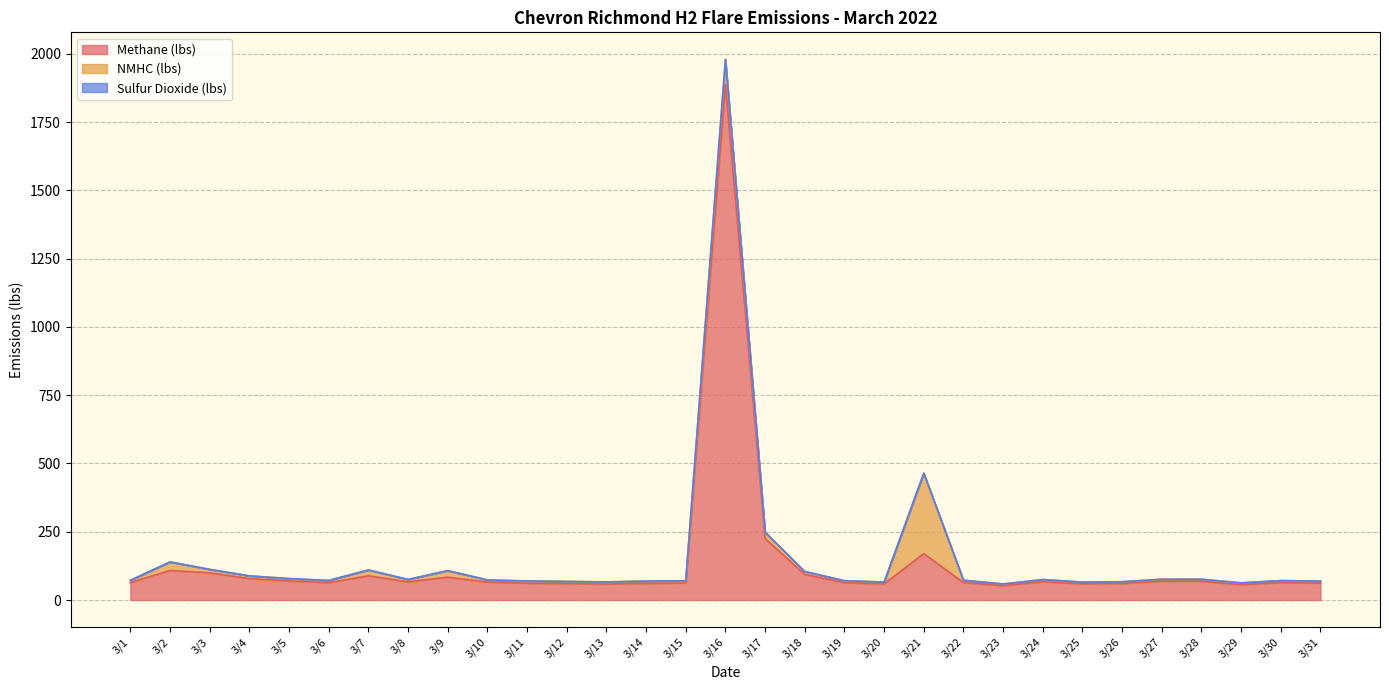

Does the chart display data point markers on the line(s)?

No